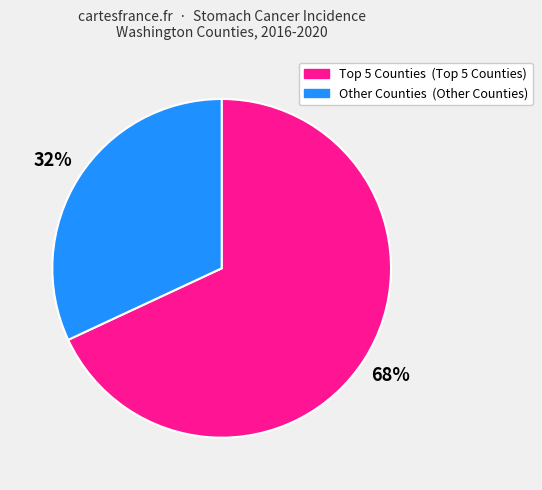

Is there any slice that represents more than half of the pie?

Yes